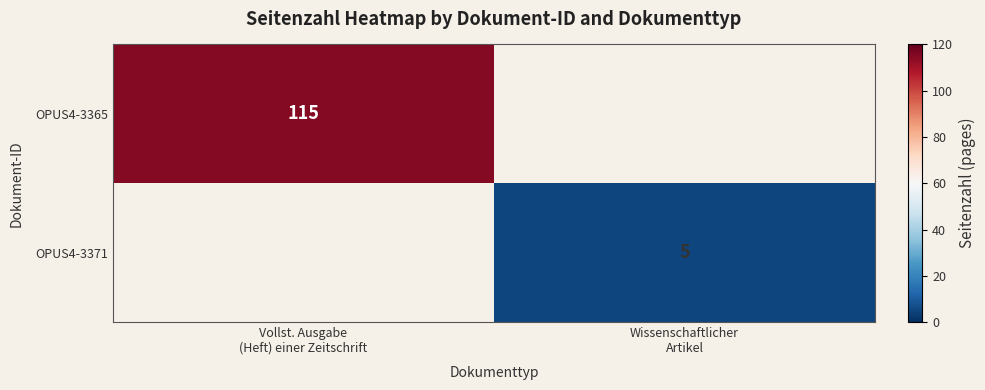

The OPUS4-3371 series shows 5.0 at Wissenschaftlicher Artikel. True or false?

True